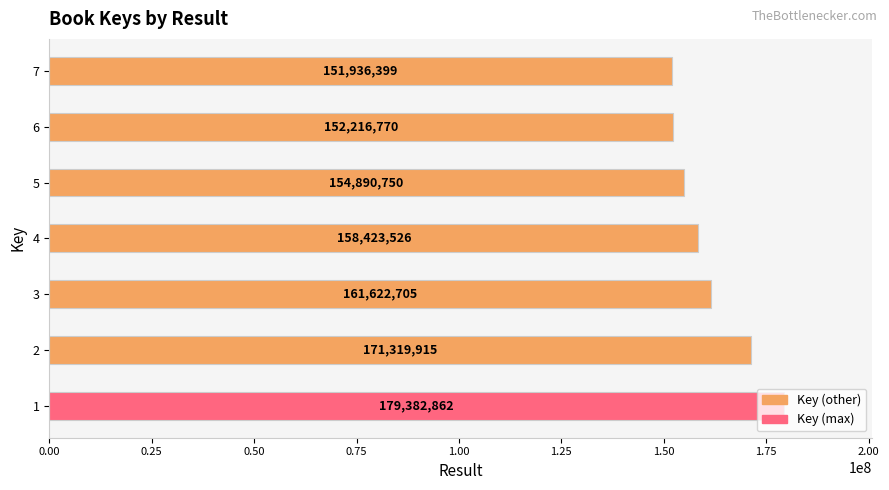

What is the approximate value at 5?

154890750